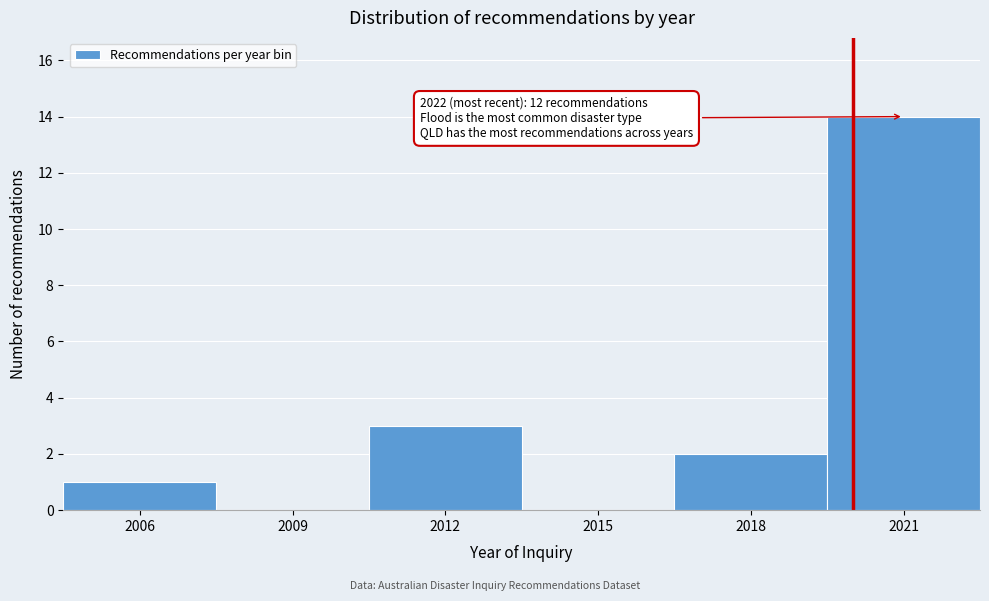

Reading right to left, what are all the values shown in this chart?

2021=14	2018=2	2015=0	2012=3	2009=0	2006=1